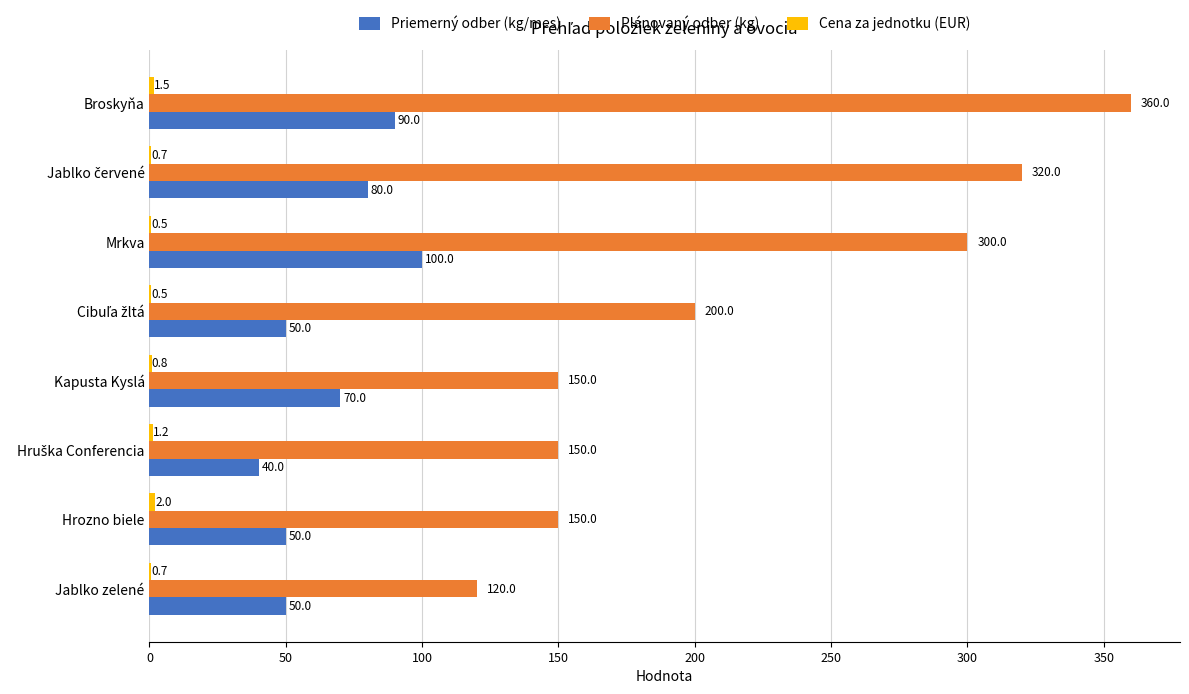

What is the maximum value shown in the chart?

360.0